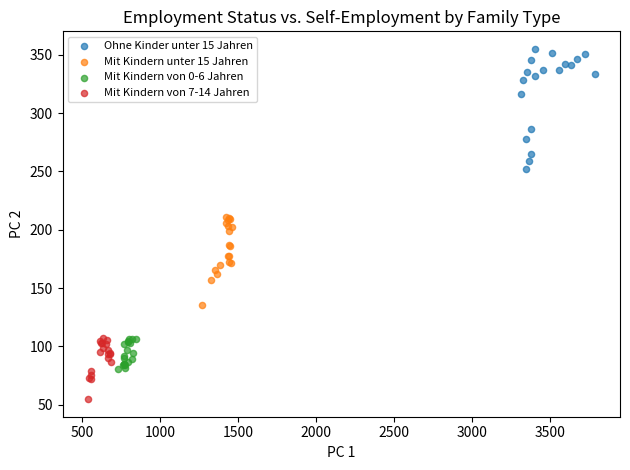

What are all the series names shown in the legend?

Ohne Kinder unter 15 Jahren, Mit Kindern unter 15 Jahren, Mit Kindern von 0-6 Jahren, Mit Kindern von 7-14 Jahren